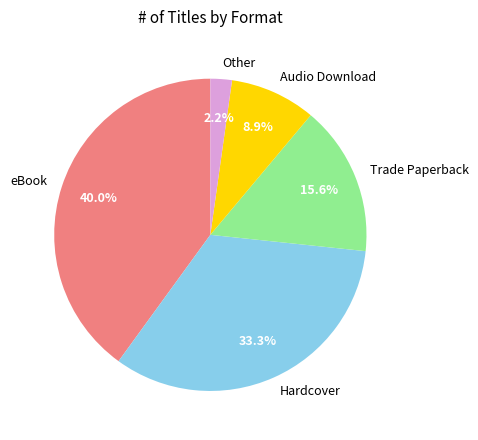

The Hardcover slice represents 43% of the pie. True or false?

False